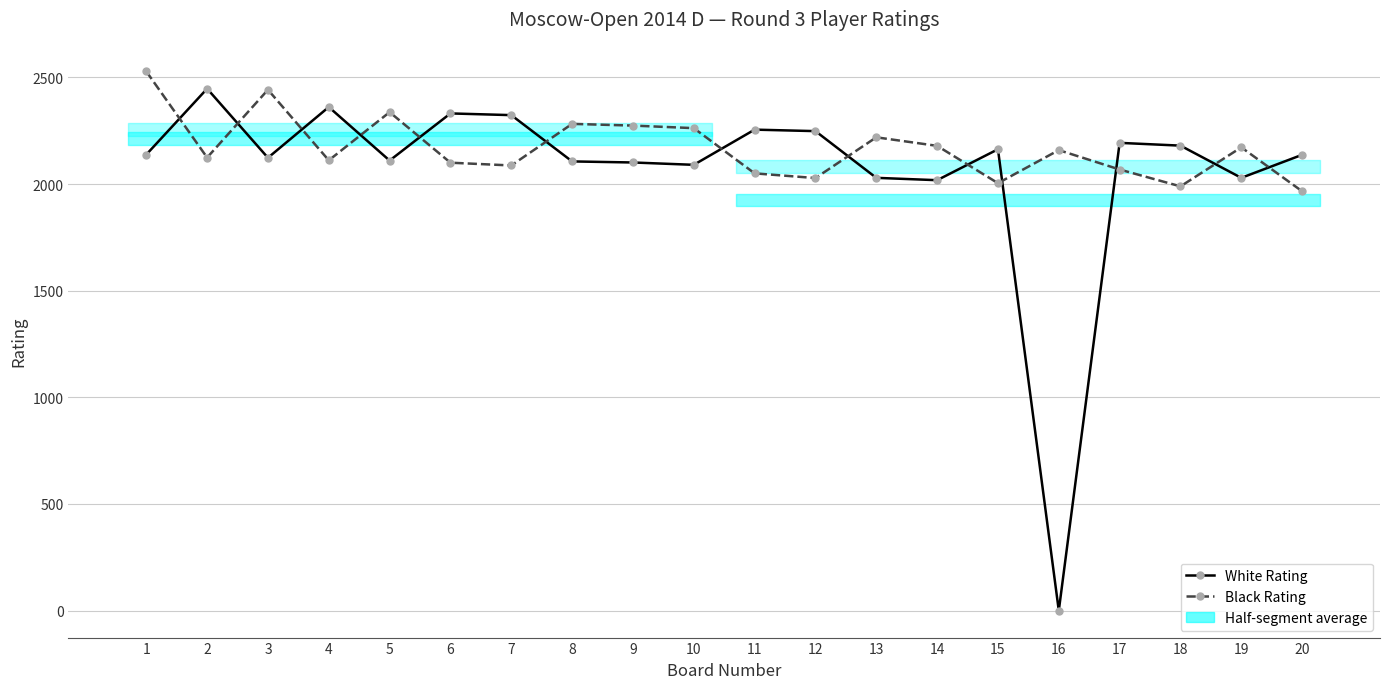

Reading left to right, what are all the values shown in this chart?

White Rating: 1=2138	2=2447	3=2123	4=2361	5=2110	6=2331	7=2323	8=2106	9=2101	10=2090	11=2255	12=2248	13=2029	14=2018	15=2163	16=0	17=2193	18=2180	19=2029	20=2137
Black Rating: 1=2528	2=2124	3=2442	4=2111	5=2337	6=2100	7=2087	8=2282	9=2274	10=2262	11=2050	12=2028	13=2219	14=2179	15=2004	16=2159	17=2068	18=1989	19=2172	20=1966